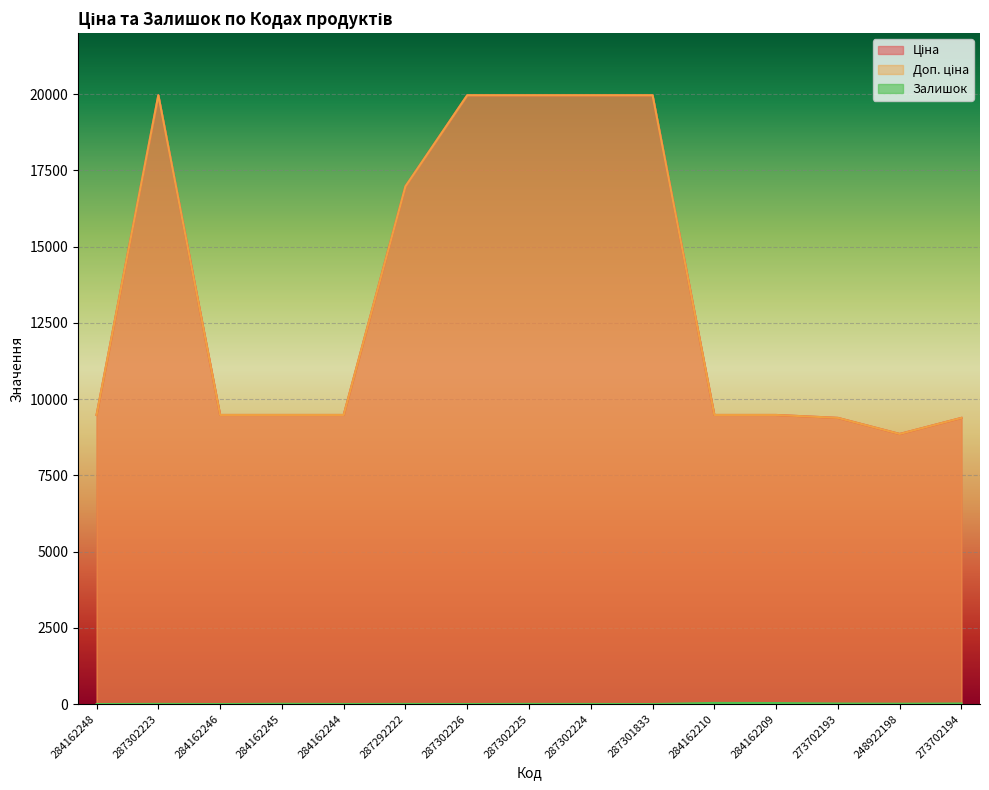

Count the number of data series in this chart.

3